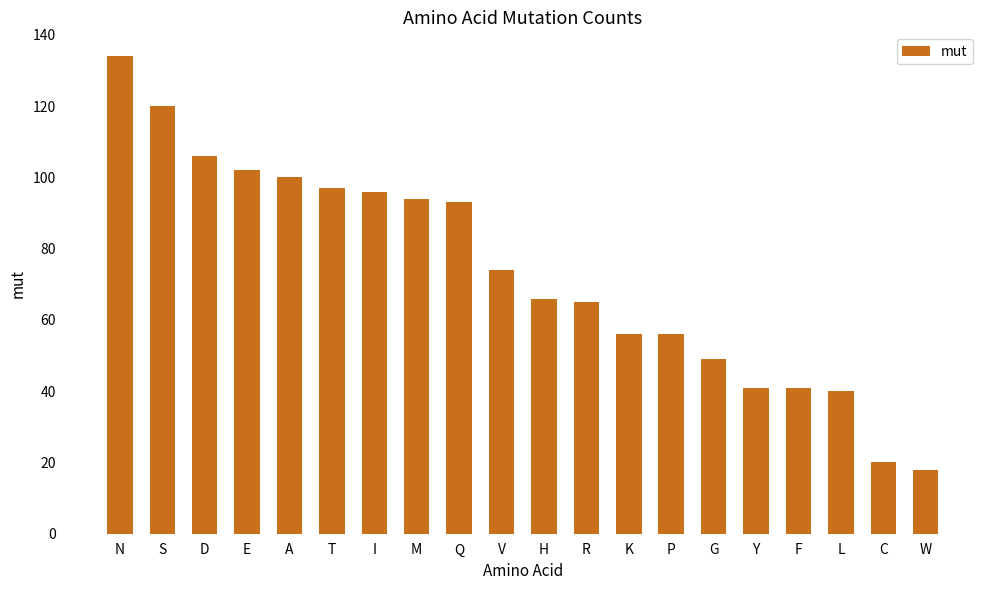

Is it true that the value at Y is 41?

True